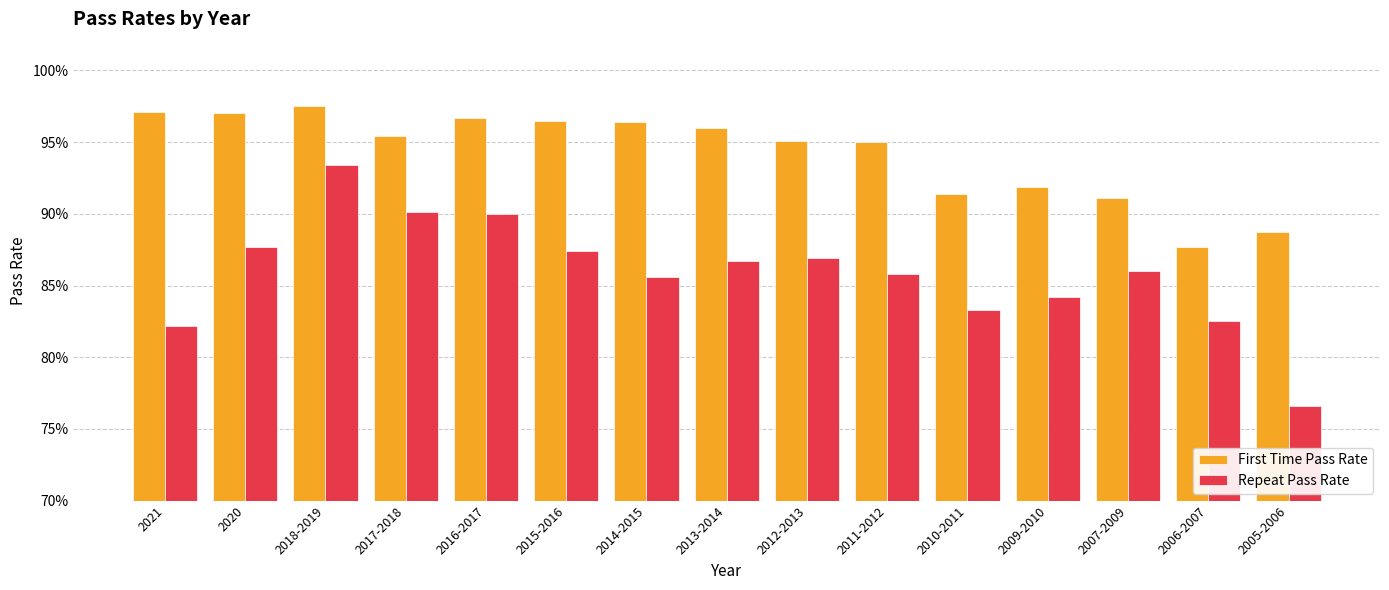

What are all the series names shown in the legend?

First Time Pass Rate, Repeat Pass Rate